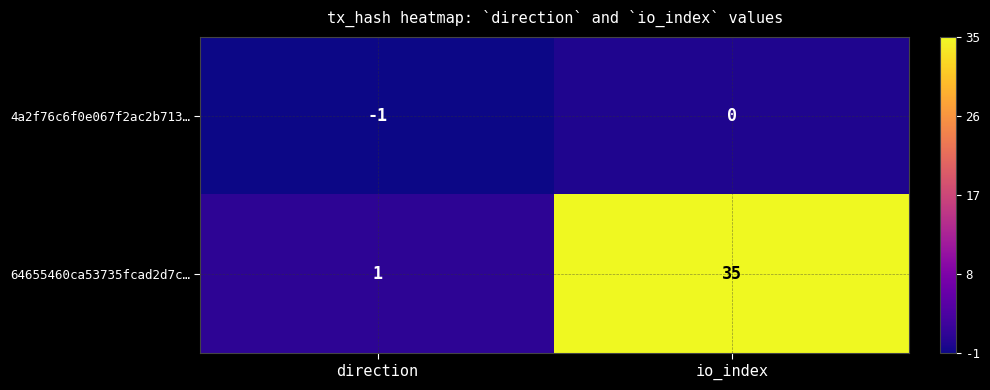

At which label does 4a2f76c6f0e067f2ac2b713… reach its minimum?

direction